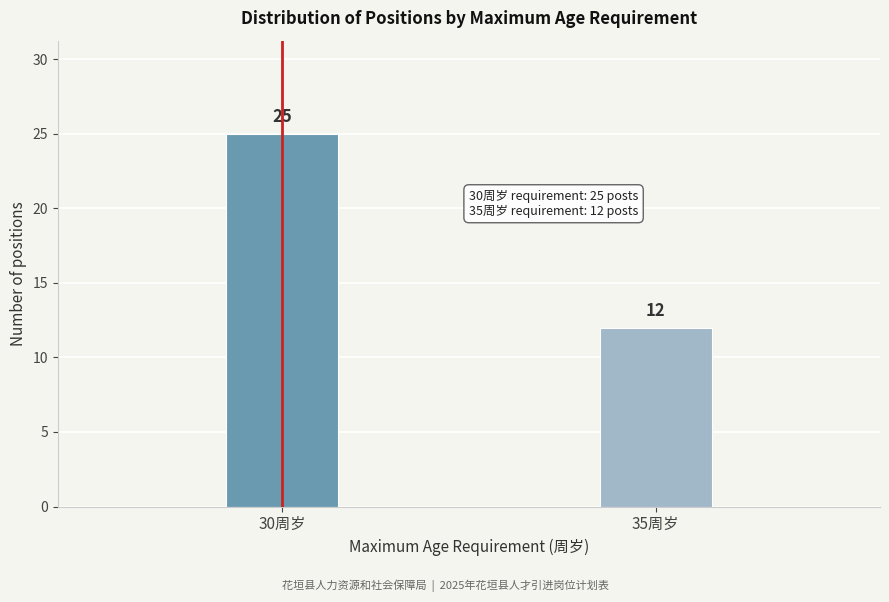

Reading left to right, extract all data points from this chart.

25	12